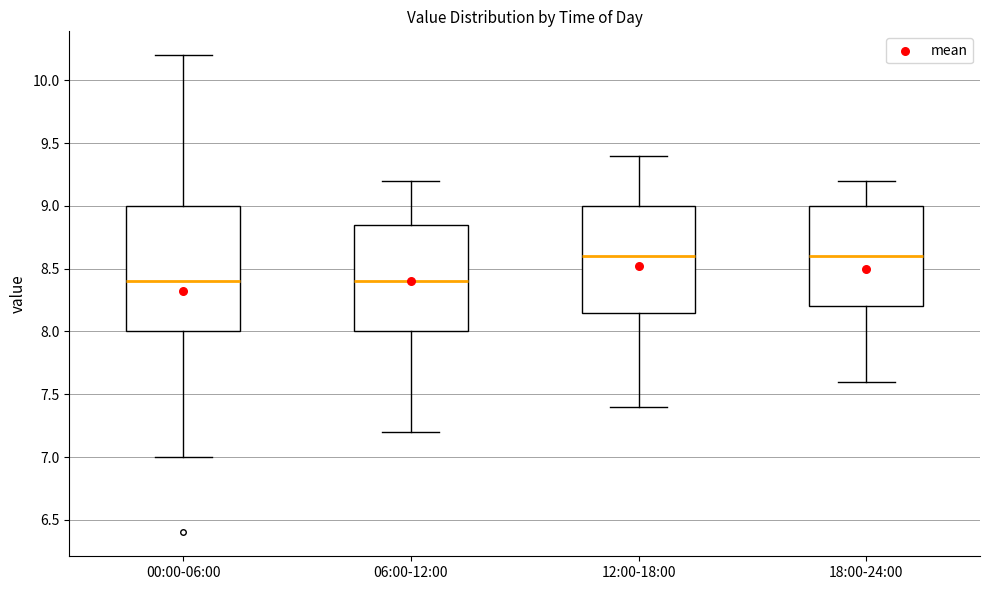

Reading left to right, read every box against the y-axis: the position of its median line, the range the box covers, and the ends of its whiskers. The values are not printed on the chart, so give them approximately, as read against the axis.

00:00-06:00: median 8.40, box 8.00 to 9.00, whiskers 7.00 to 10.20
06:00-12:00: median 8.40, box 8.00 to 8.85, whiskers 7.20 to 9.20
12:00-18:00: median 8.60, box 8.15 to 9.00, whiskers 7.40 to 9.40
18:00-24:00: median 8.60, box 8.20 to 9.00, whiskers 7.60 to 9.20